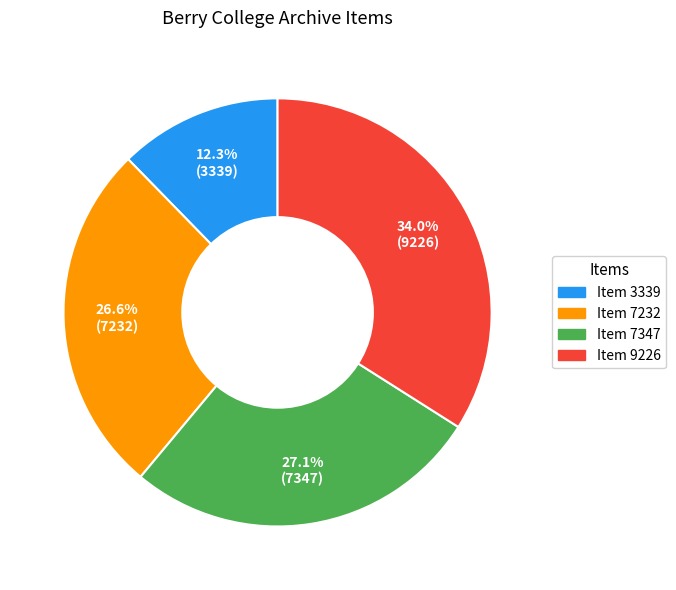

What is the ratio of the value at Item 7347 to the value at Item 7232?

1.0